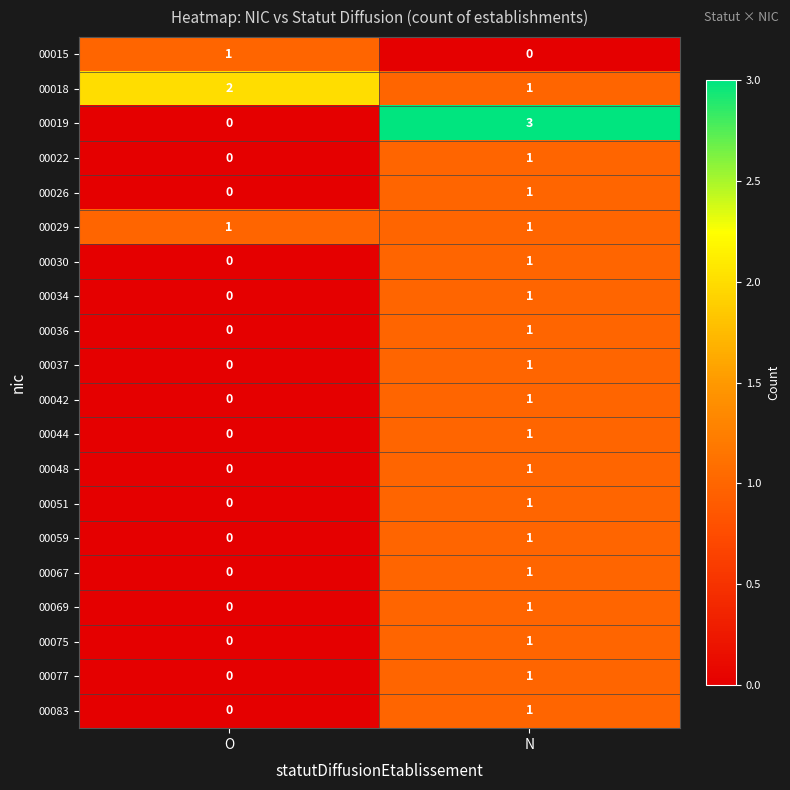

Between O and N, which series saw the biggest shift?

00019